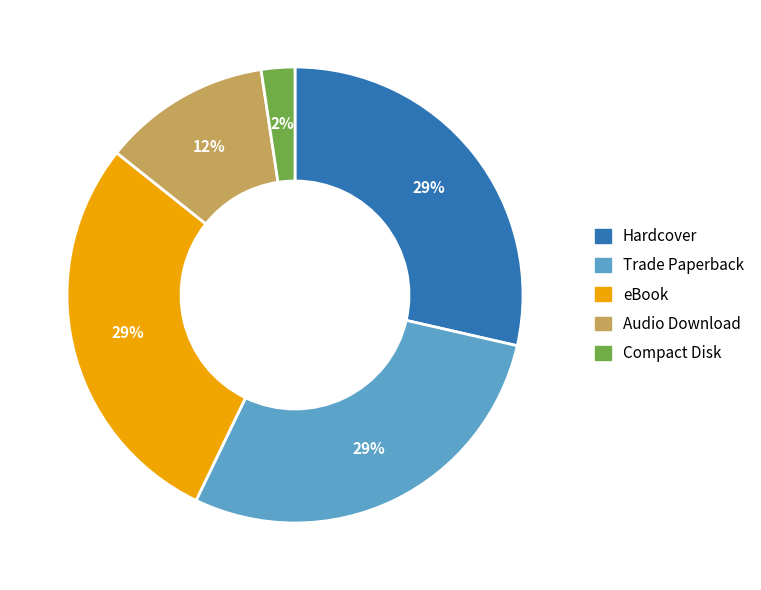

To the nearest percent, what portion does Audio Download represent?

12%